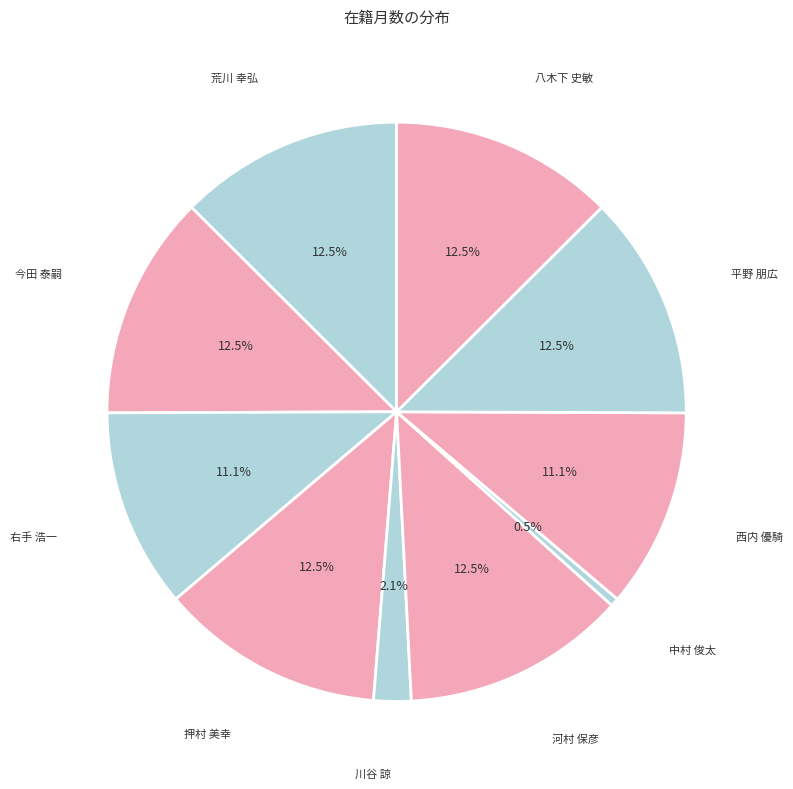

How many segments does this pie chart have?

10